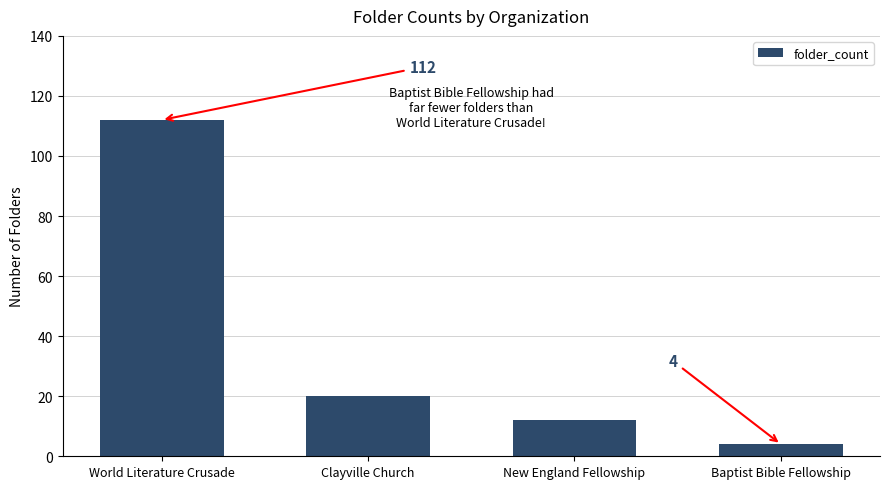

What is the maximum value shown in the chart?

112